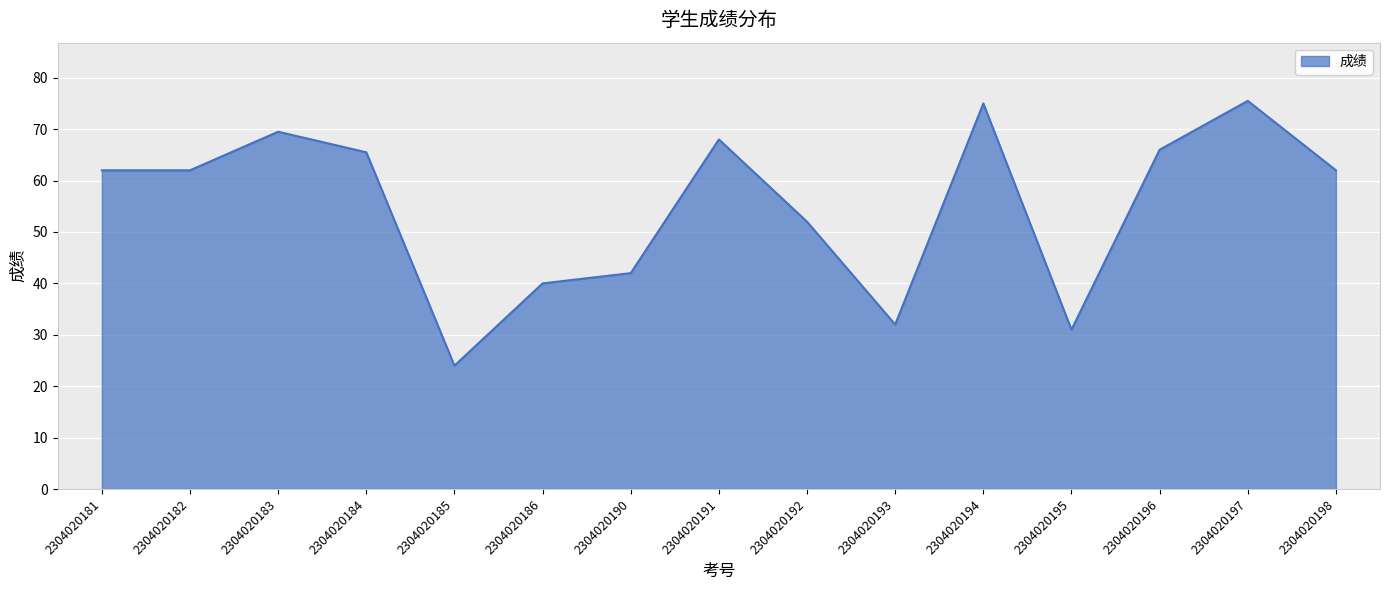

Reading left to right, what are all the values shown in this chart?

2304020181=62.0	2304020182=62.0	2304020183=69.5	2304020184=65.5	2304020185=24.0	2304020186=40.0	2304020190=42.0	2304020191=68.0	2304020192=52.0	2304020193=32.0	2304020194=75.0	2304020195=31.0	2304020196=66.0	2304020197=75.5	2304020198=62.0